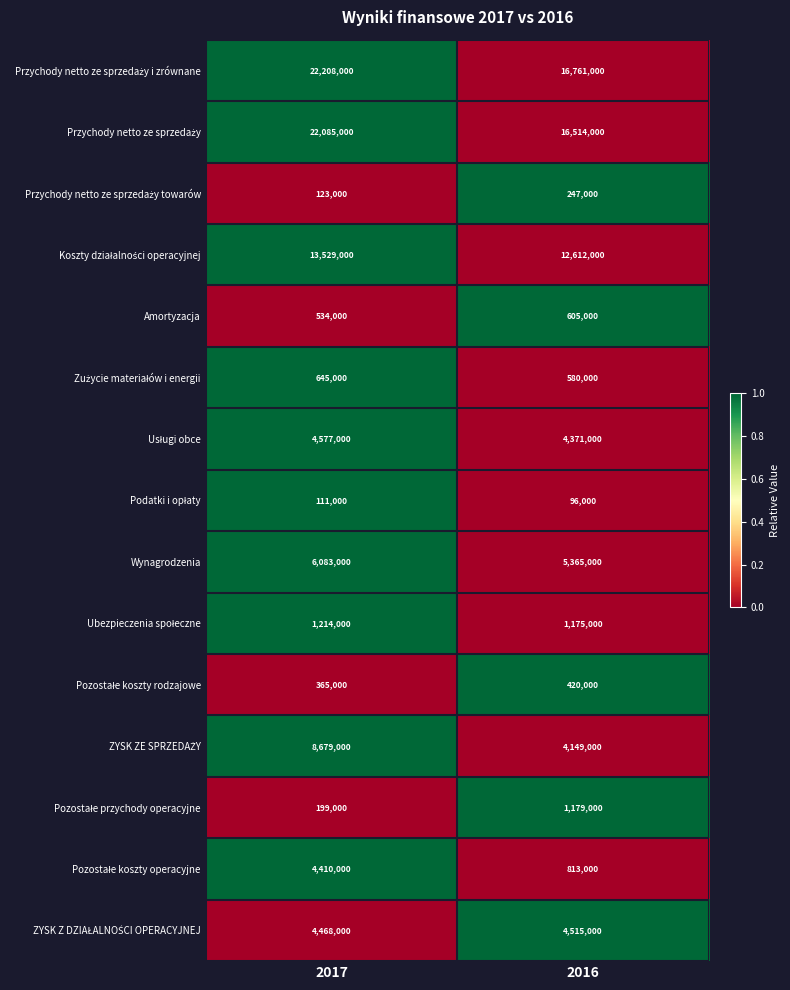

At which category is the sum across all series the highest?

2017